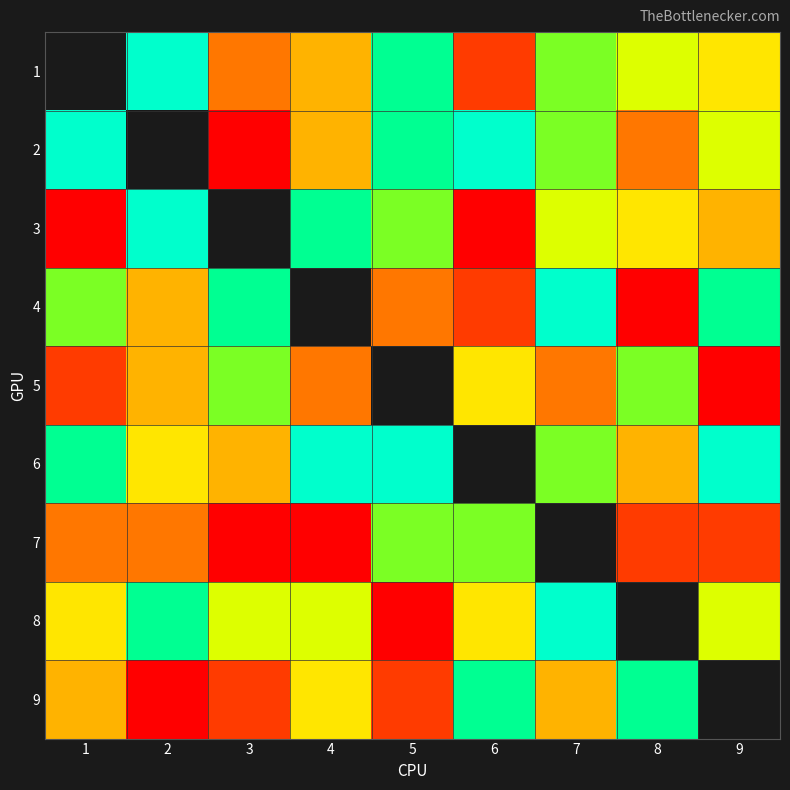

What is the approximate value of 5 at 3?

7.0